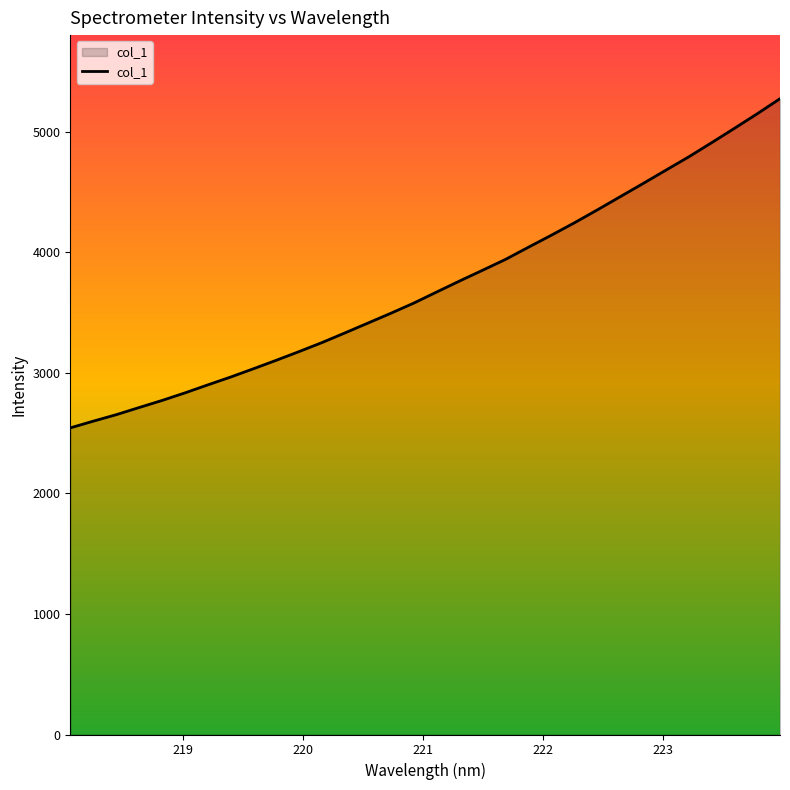

Does the chart display data point markers on the line(s)?

No